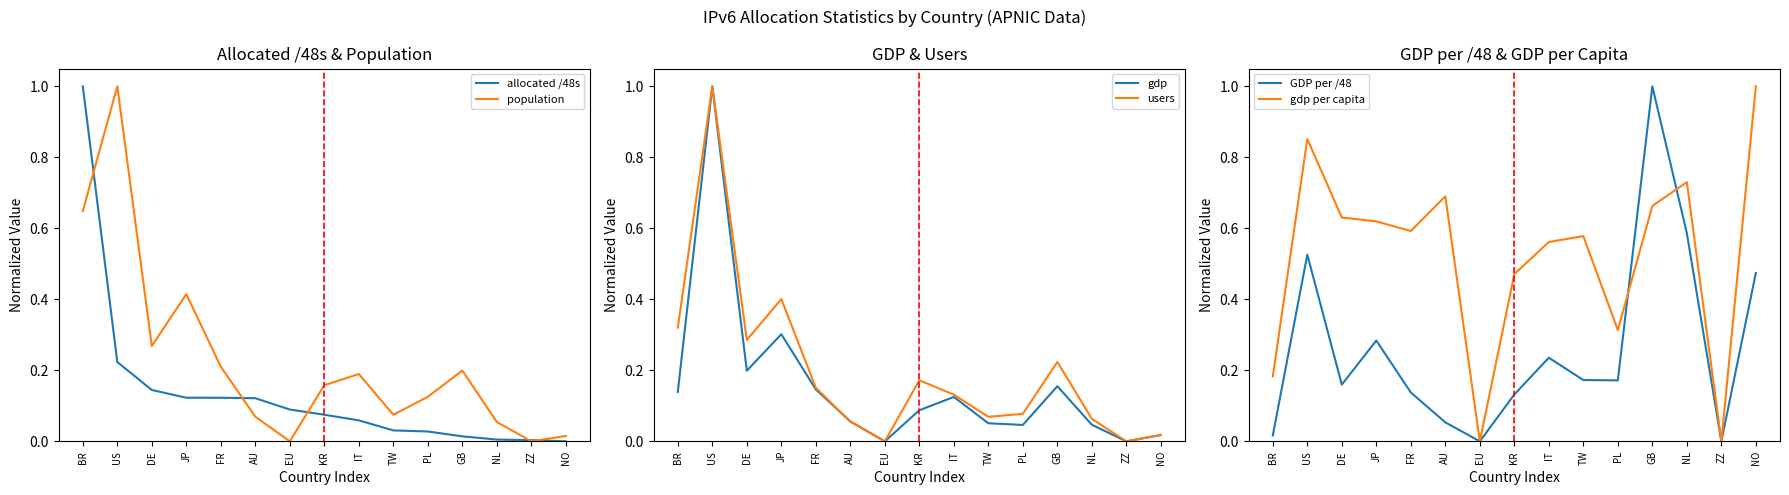

What is the sum of all GDP per /48 values?

3.9